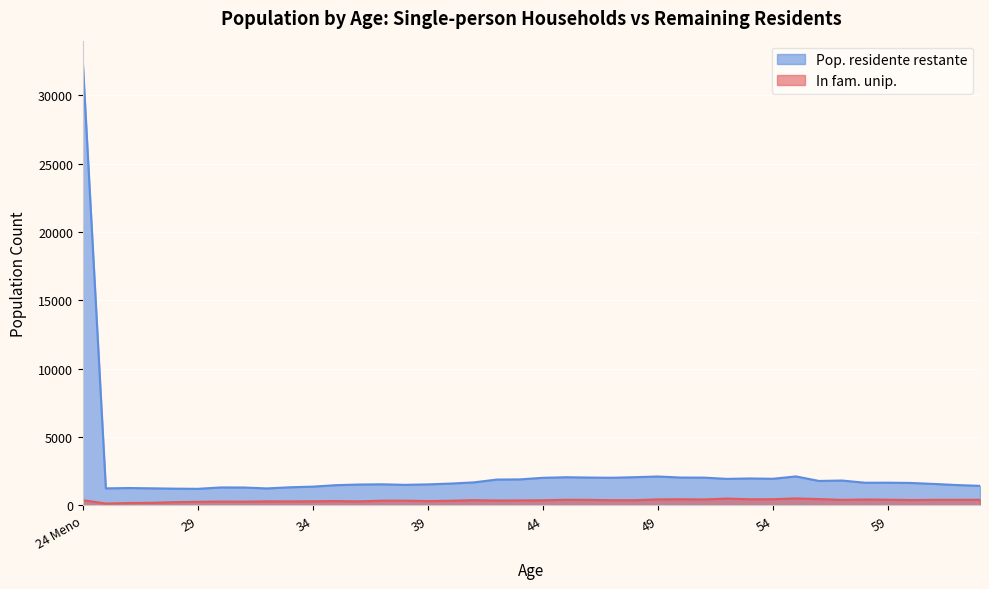

The value of In fam. unip. at 24 Meno is 384. True or false?

True